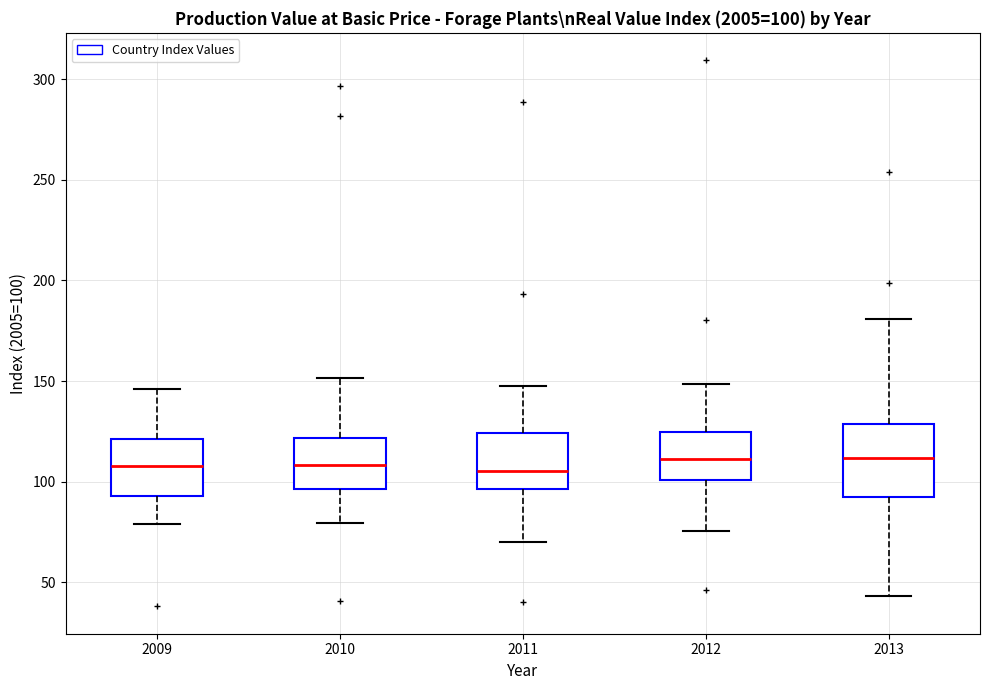

Comparing the boxes themselves (not the whiskers), which one is the tallest?

2013